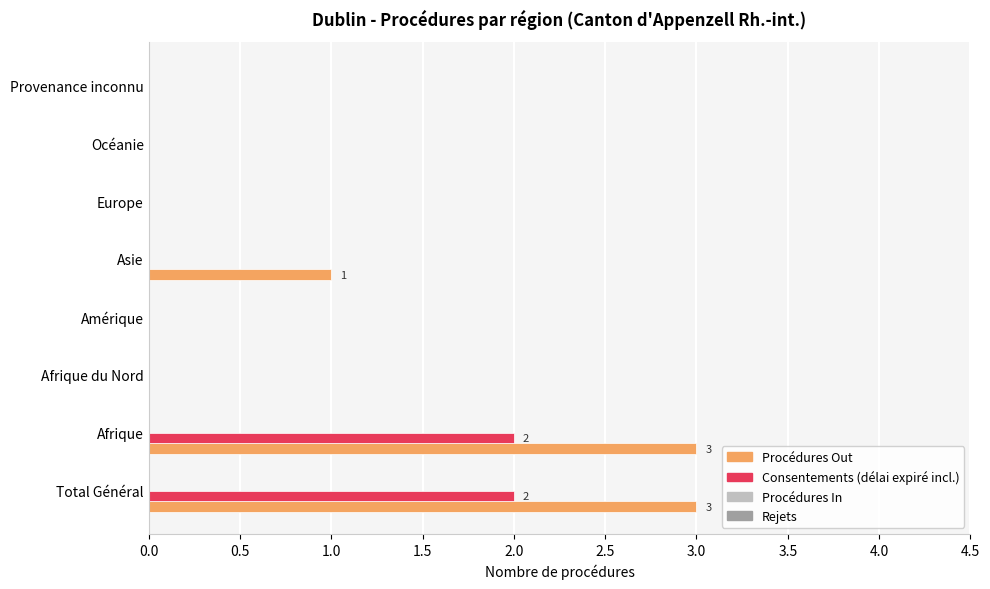

What is the maximum value for Procédures Out?

3